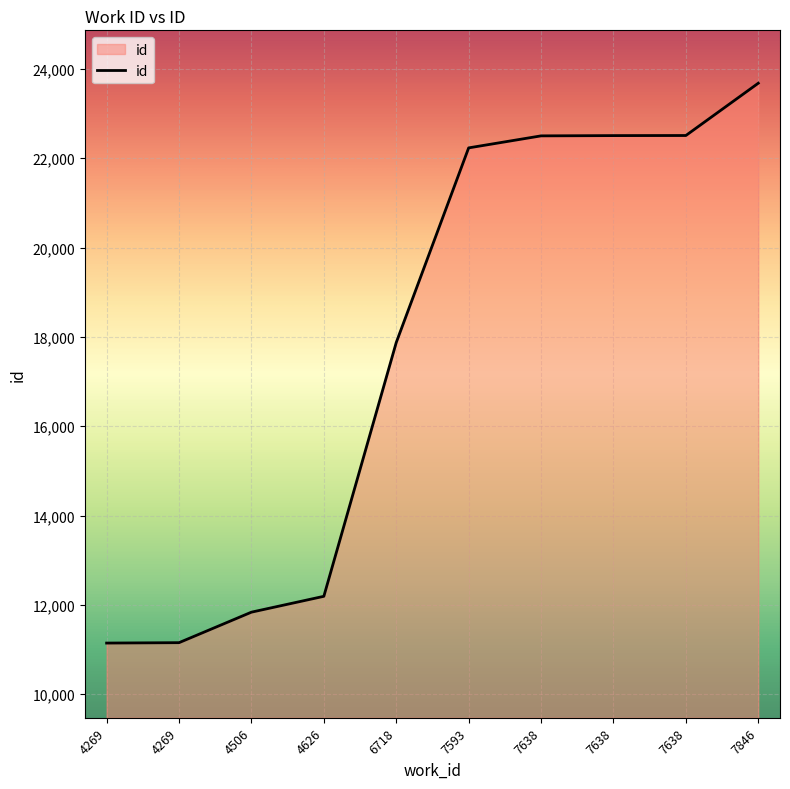

How many lines are shown in the chart?

1